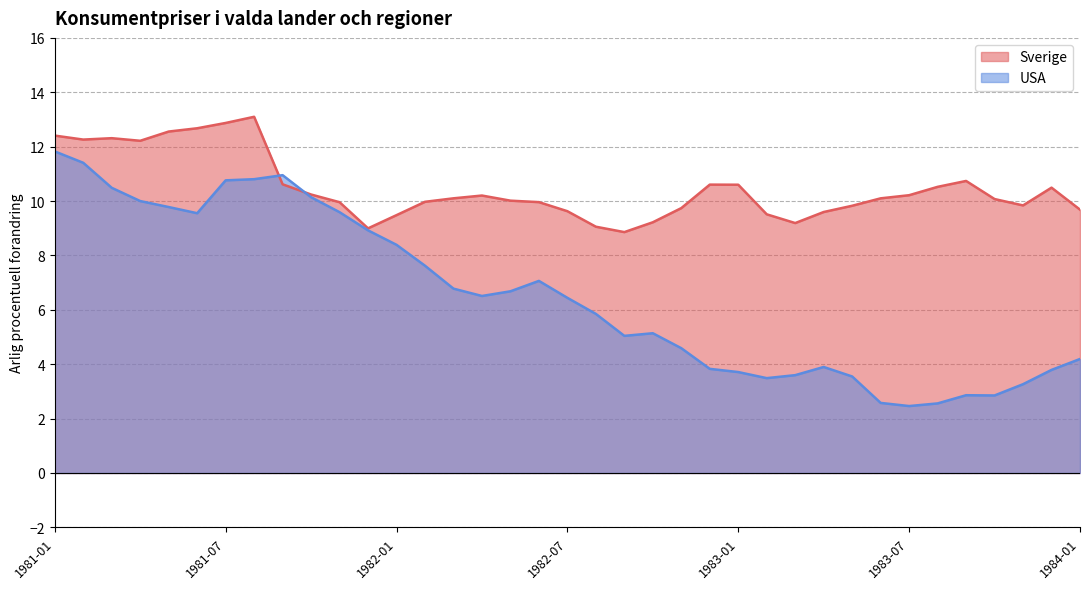

Is it true that Sverige equals 9.8 at 1983-05?

True